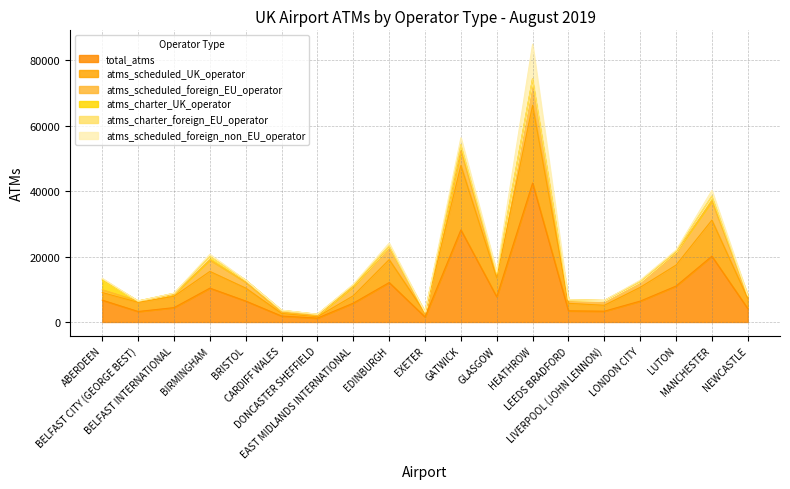

After their last crossing, which series has the higher values: atms_charter_UK_operator or atms_charter_foreign_EU_operator?

atms_charter_UK_operator